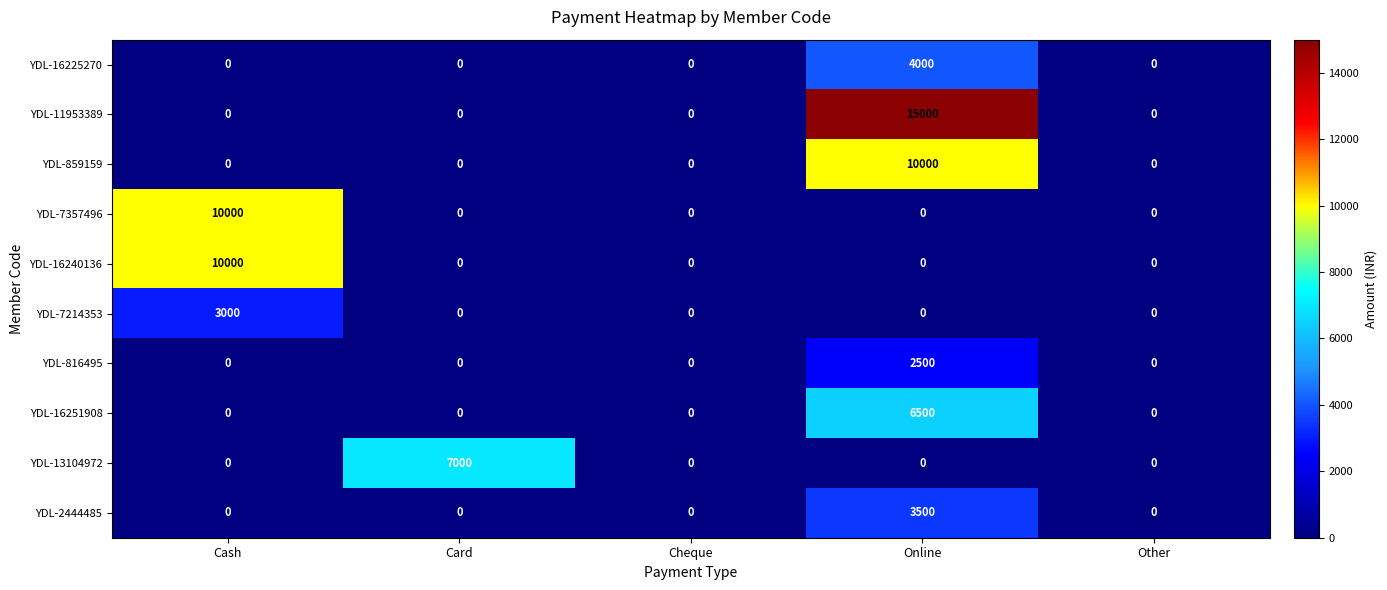

Between Online and Other, which series saw the biggest shift?

YDL-11953389